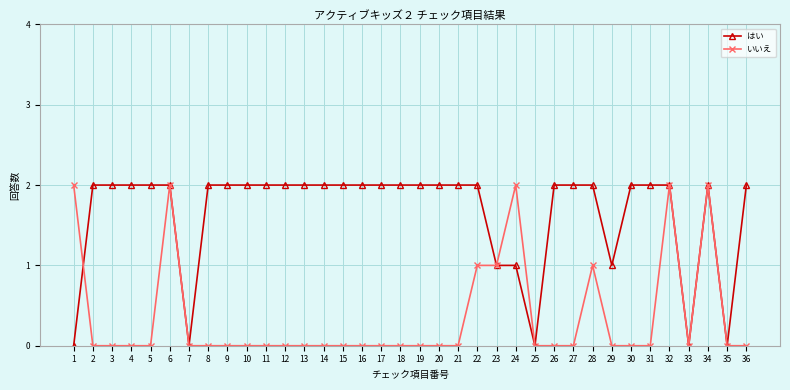

What is the total value across all series at 28?

3